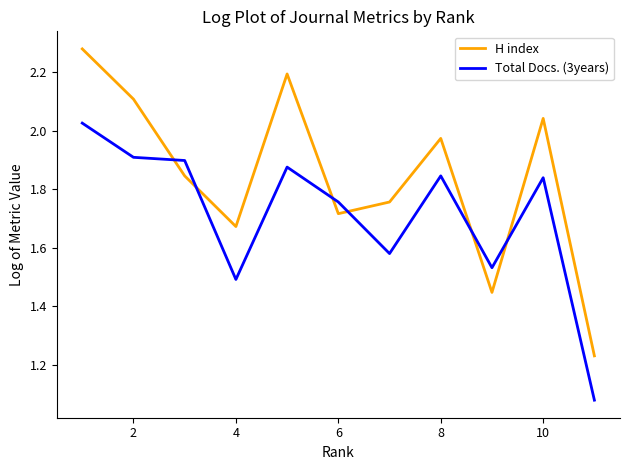

Rank the series by their maximum value, from highest to lowest.

H index, Total Docs. (3years)